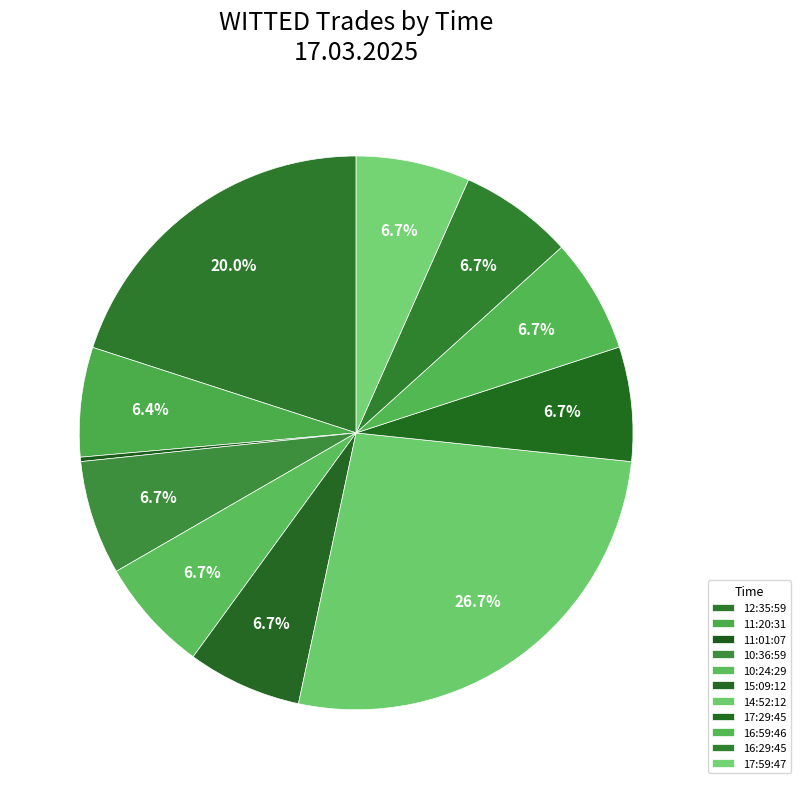

Which category has the biggest portion of the pie?

14:52:12